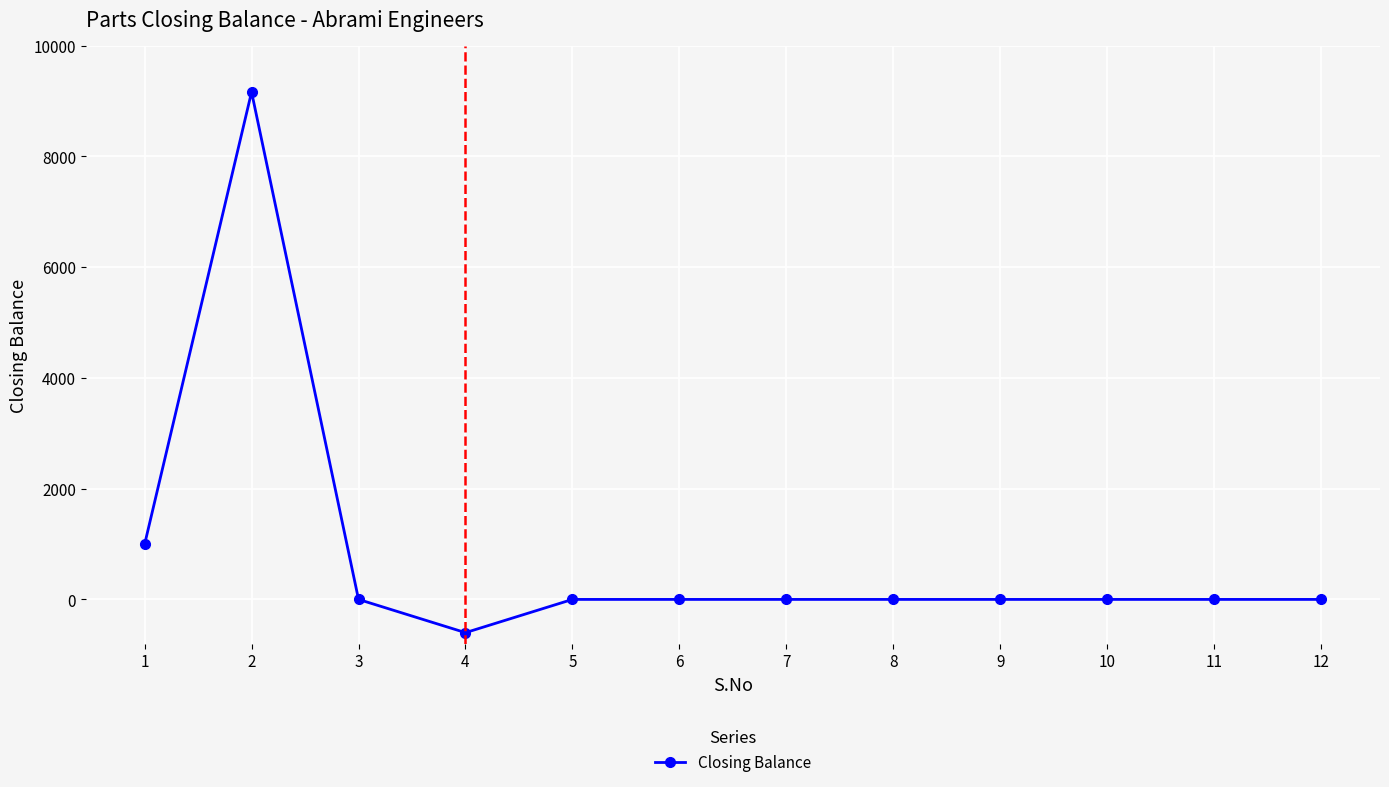

What is the greatest value displayed?

9162